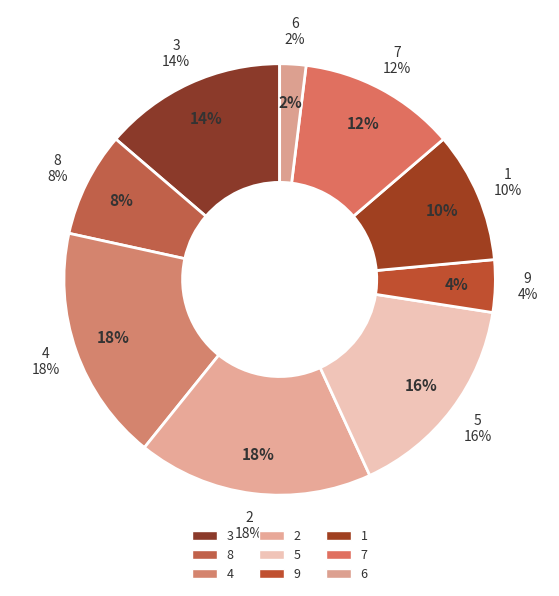

What is the smallest slice in the pie chart?

6